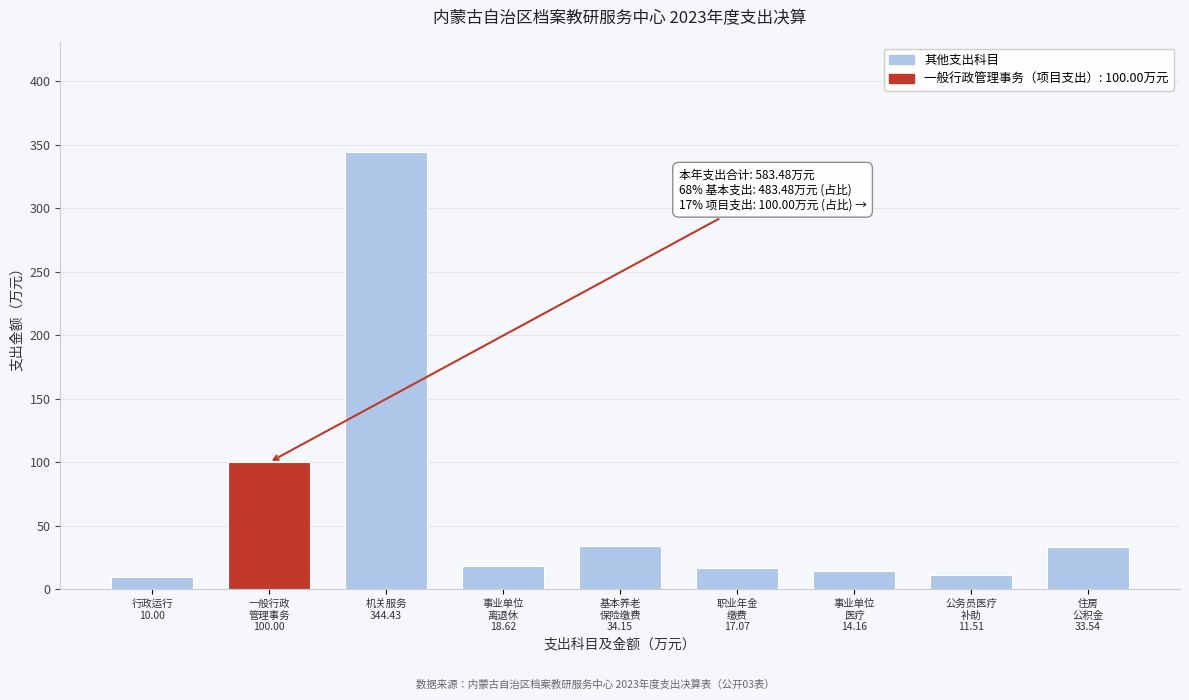

What is the greatest value displayed?

344.4